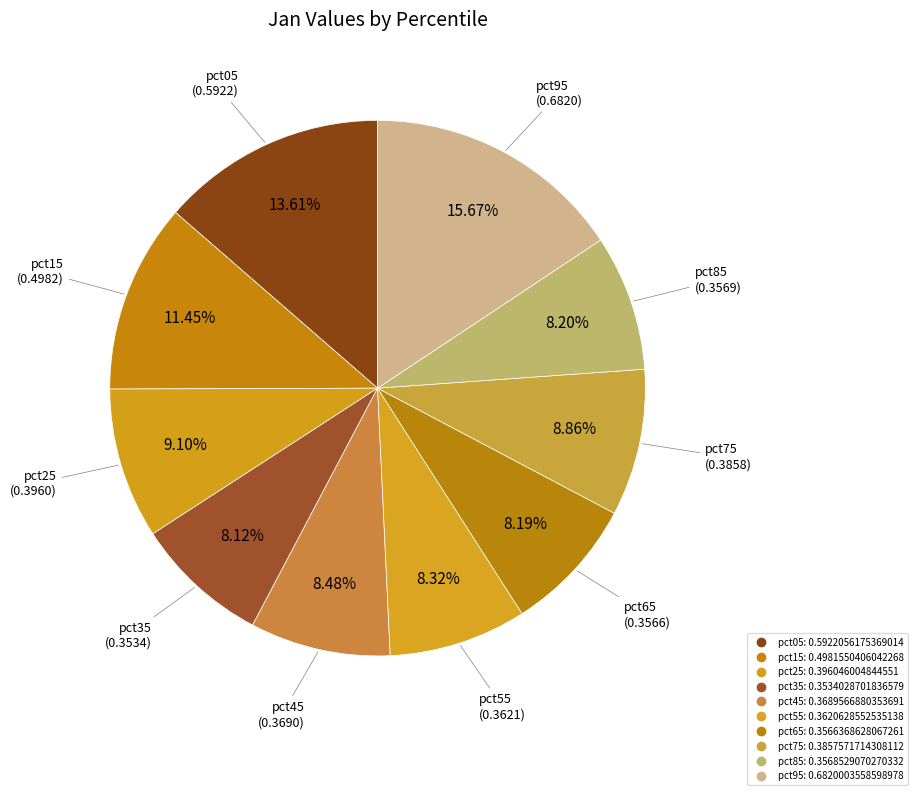

The pct25 slice represents 4% of the pie. True or false?

False